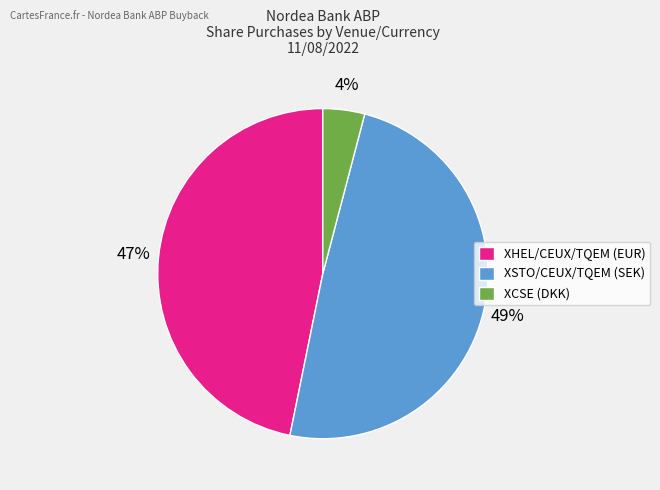

What percentage is the XCSE (DKK) slice, to the nearest percent?

4%